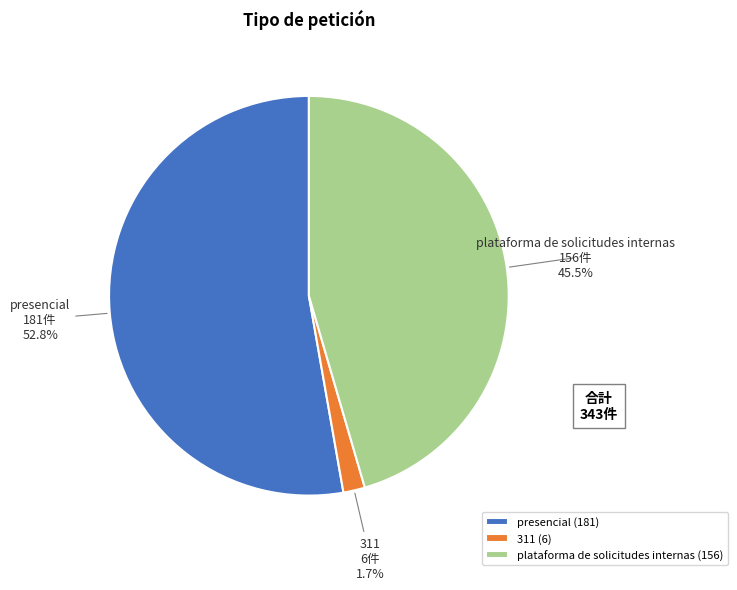

Which slice is the largest?

presencial